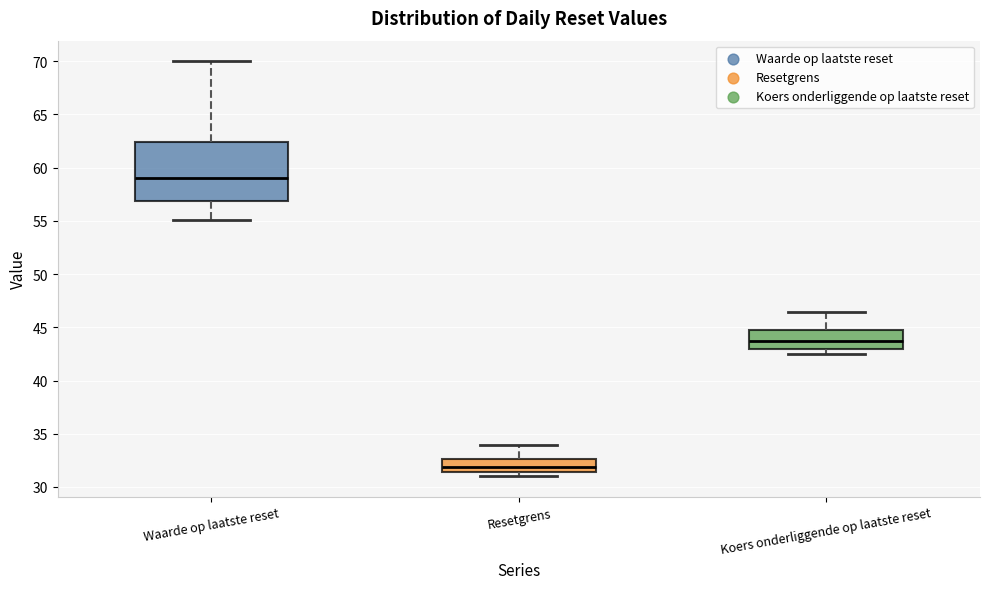

Reading left to right, read every box against the y-axis: the position of its median line, the range the box covers, and the ends of its whiskers. The values are not printed on the chart, so give them approximately, as read against the axis.

Waarde op laatste reset: median 59.0, box 57.0 to 62.5, whiskers 55.0 to 70.0
Resetgrens: median 32.0, box 31.5 to 32.5, whiskers 31.0 to 34.0
Koers onderliggende op laatste reset: median 43.5, box 43.0 to 44.5, whiskers 42.5 to 46.5